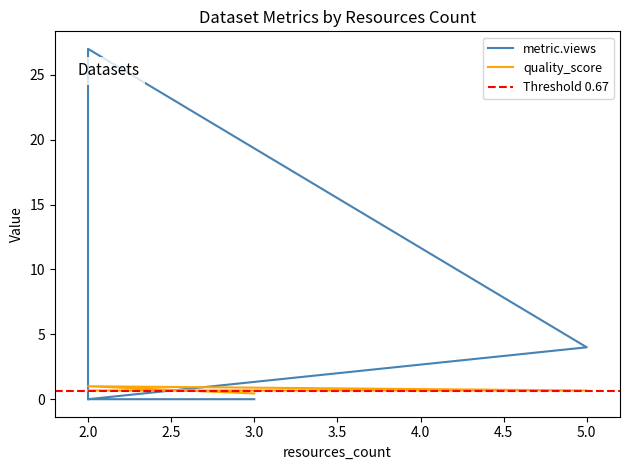

What is the label of the 6th point from the left?

2